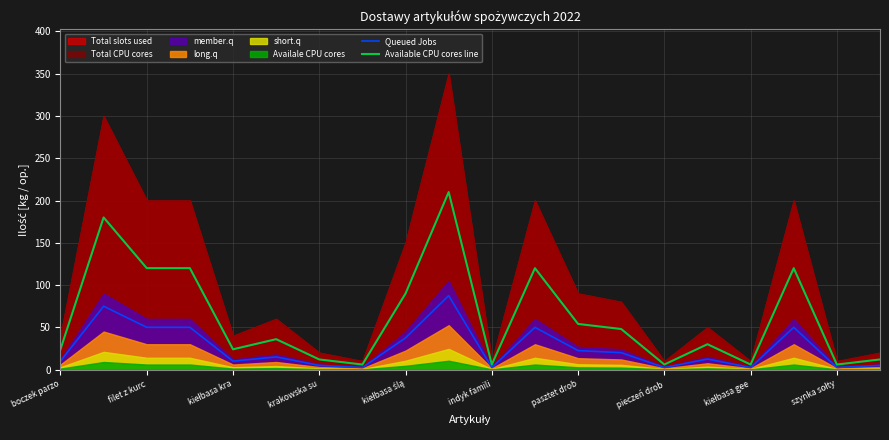

The value of Queued Jobs at filet z kurc is 18.1. True or false?

False